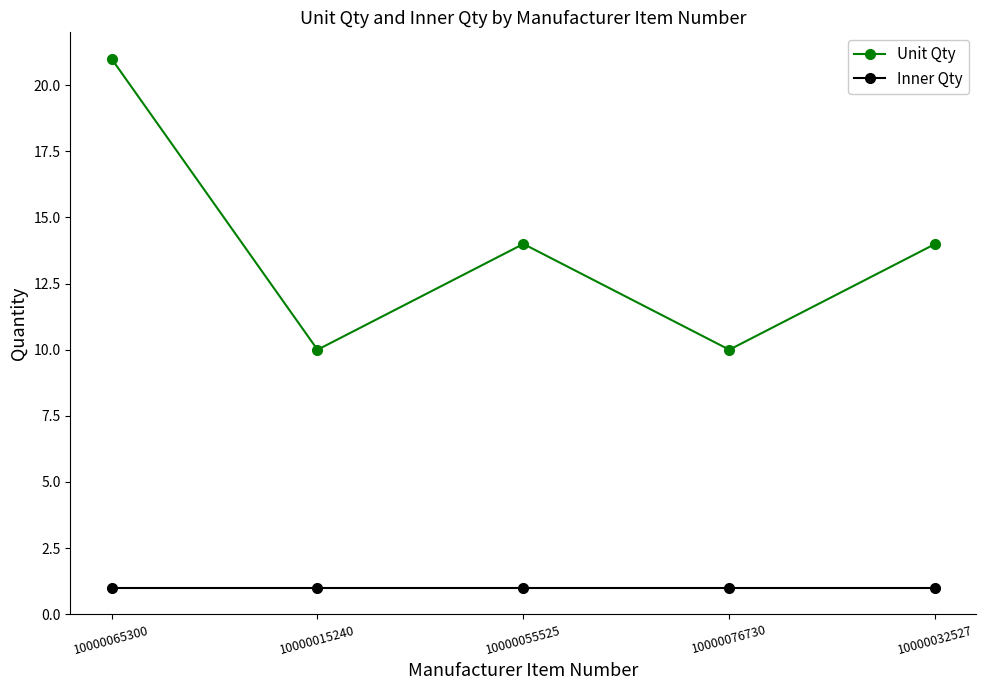

How many Unit Qty values are between 10 and 14?

4